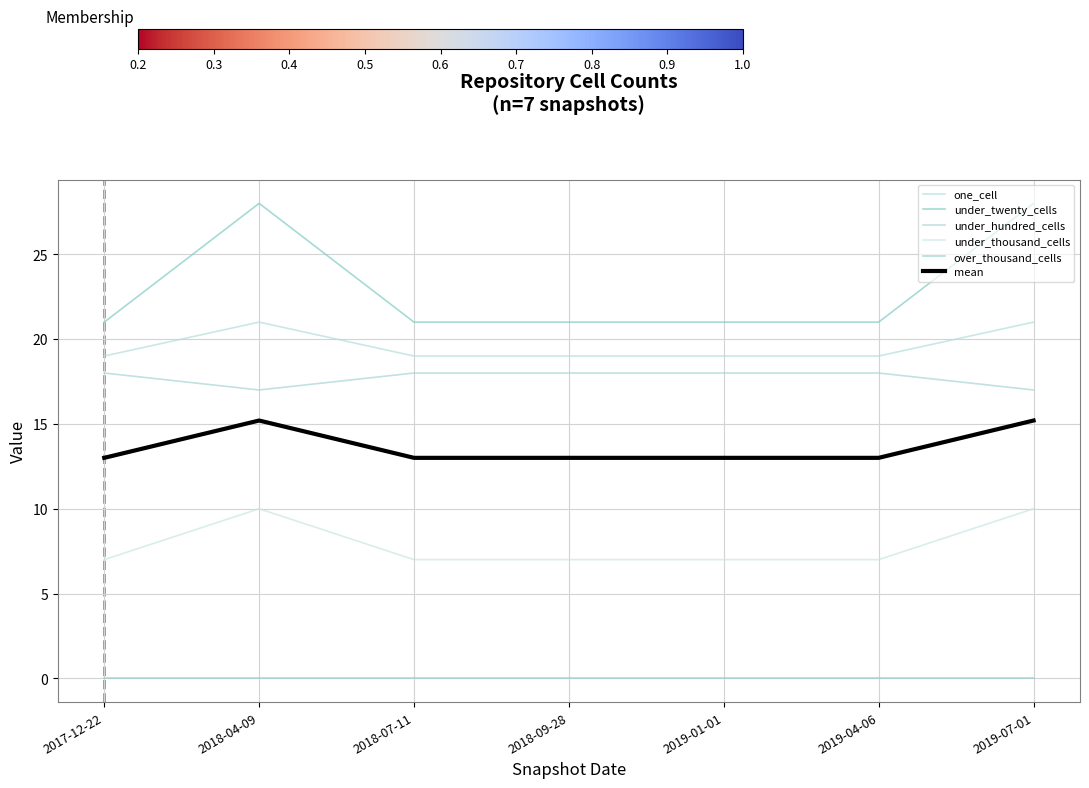

Which series has the largest total across all categories?

under_twenty_cells